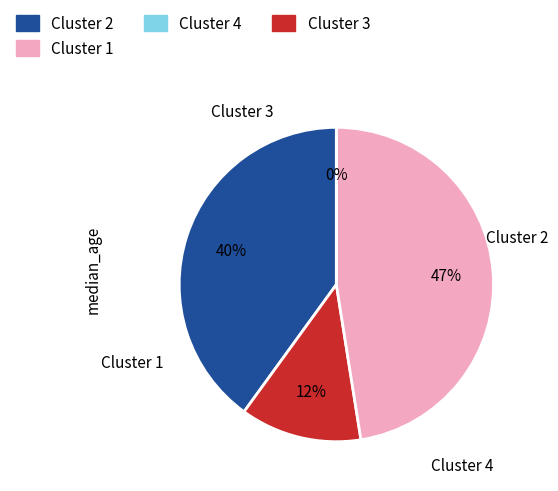

Does any single category account for the majority?

No